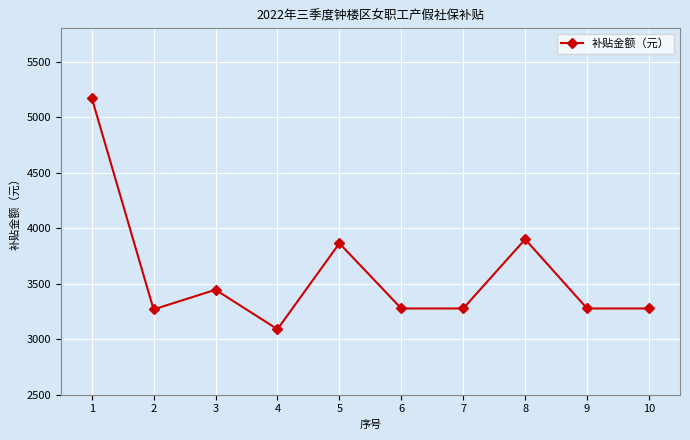

What is the approximate value at 5?

3863.7